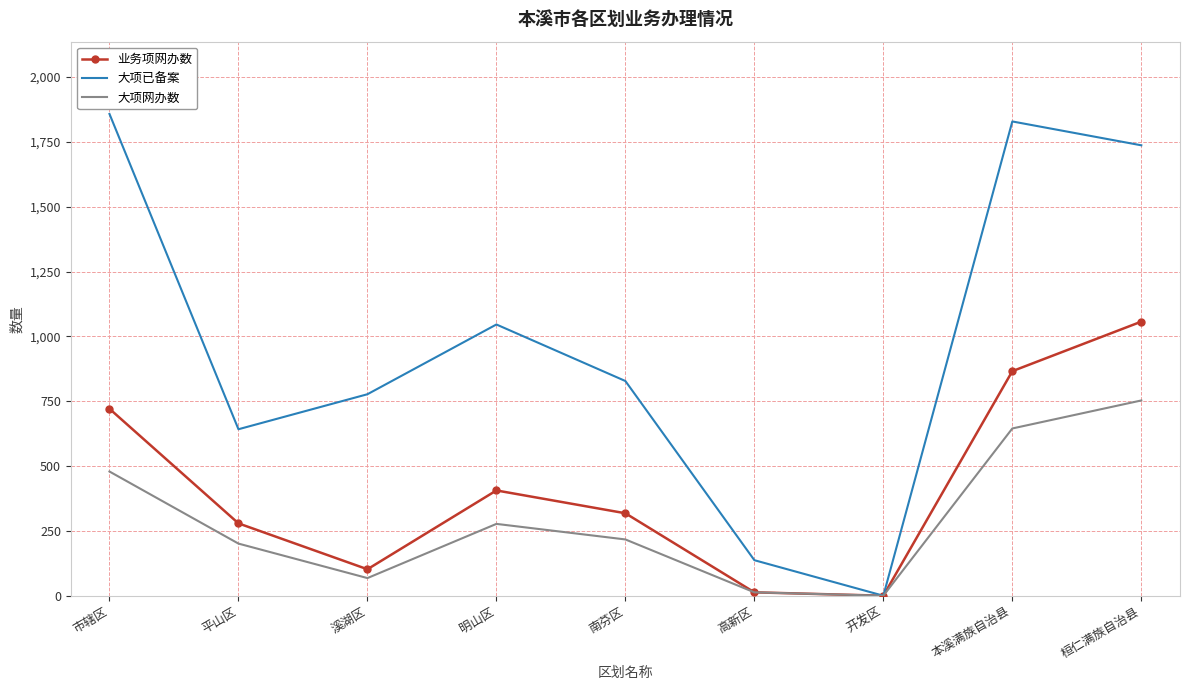

At which label does 大项已备案 first exceed 828?

市辖区